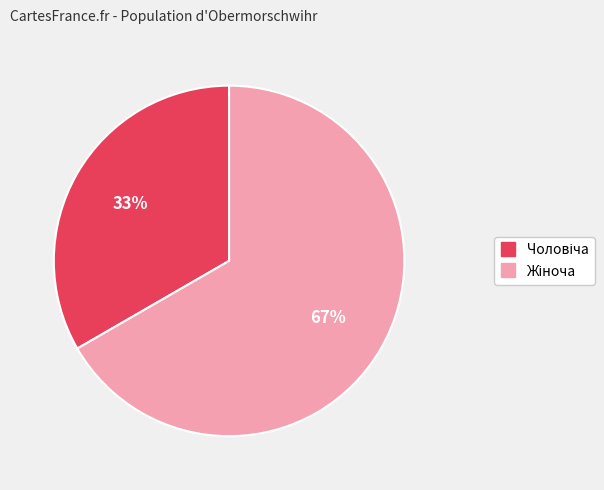

Does any single category account for the majority?

Yes